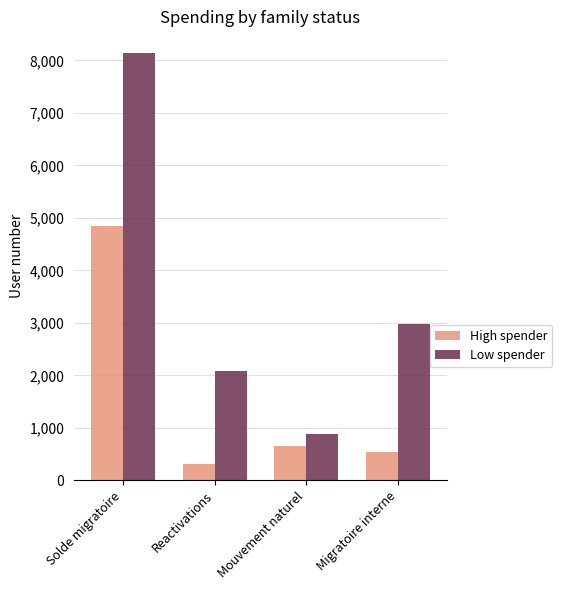

What value does the Low spender series have at Reactivations, to the nearest 10?

2080